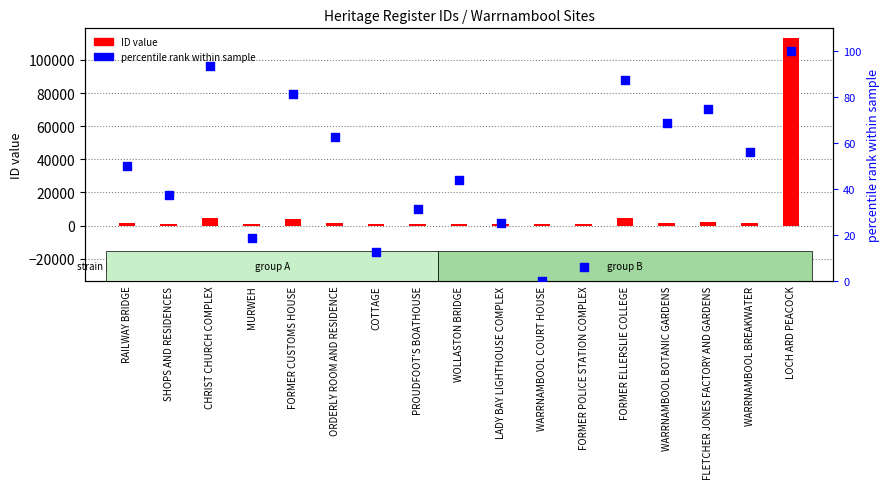

What are all the series names shown in the legend?

ID value, percentile rank within sample